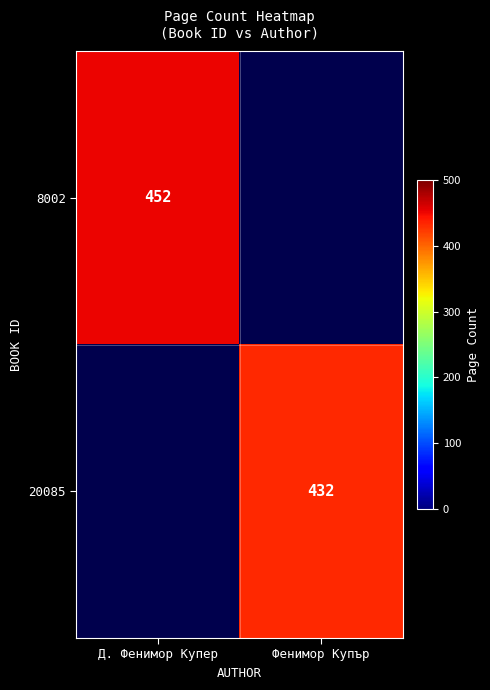

True or false: 8002 has a value of 706 at Д. Фенимор Купер.

False